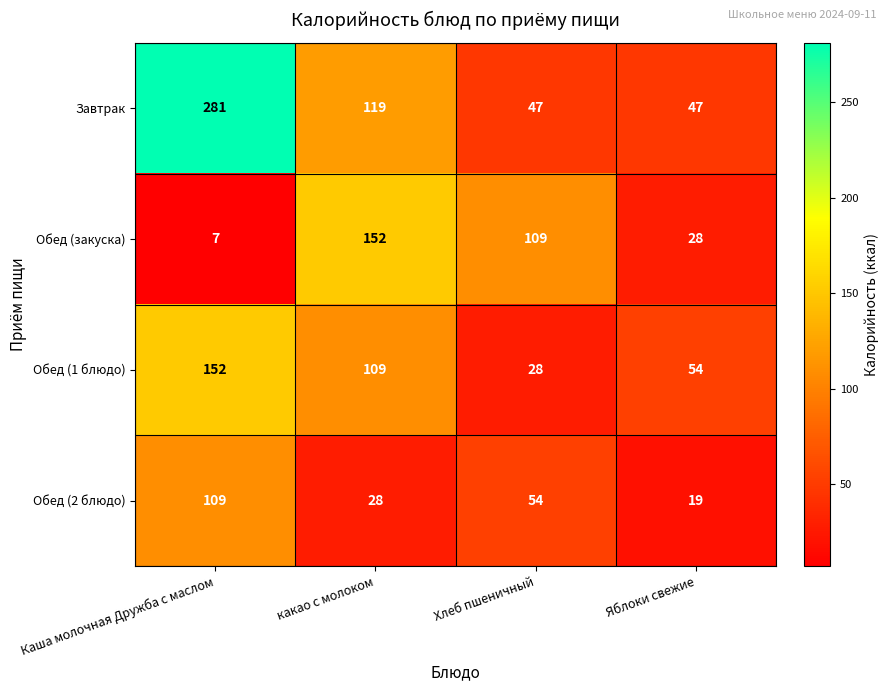

At Хлеб пшеничный, list the series in order from smallest to largest.

Обед (1 блюдо), Завтрак, Обед (2 блюдо), Обед (закуска)